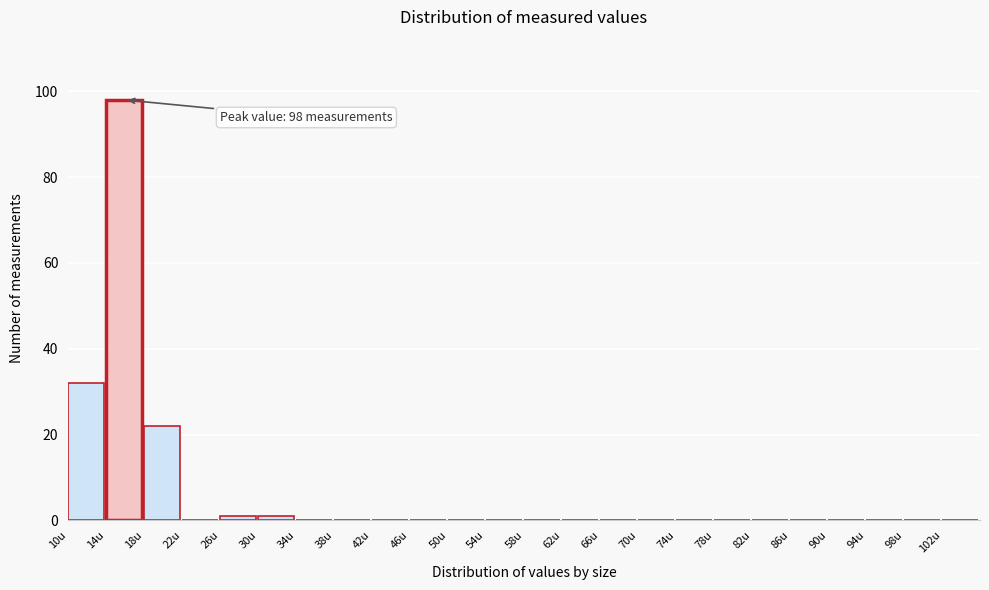

Which range on the x-axis has the tallest bar?

14 to 18